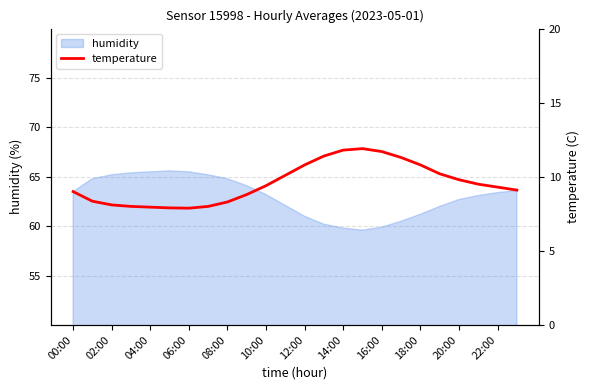

Is it true that humidity equals 12.8 at 10:00?

False